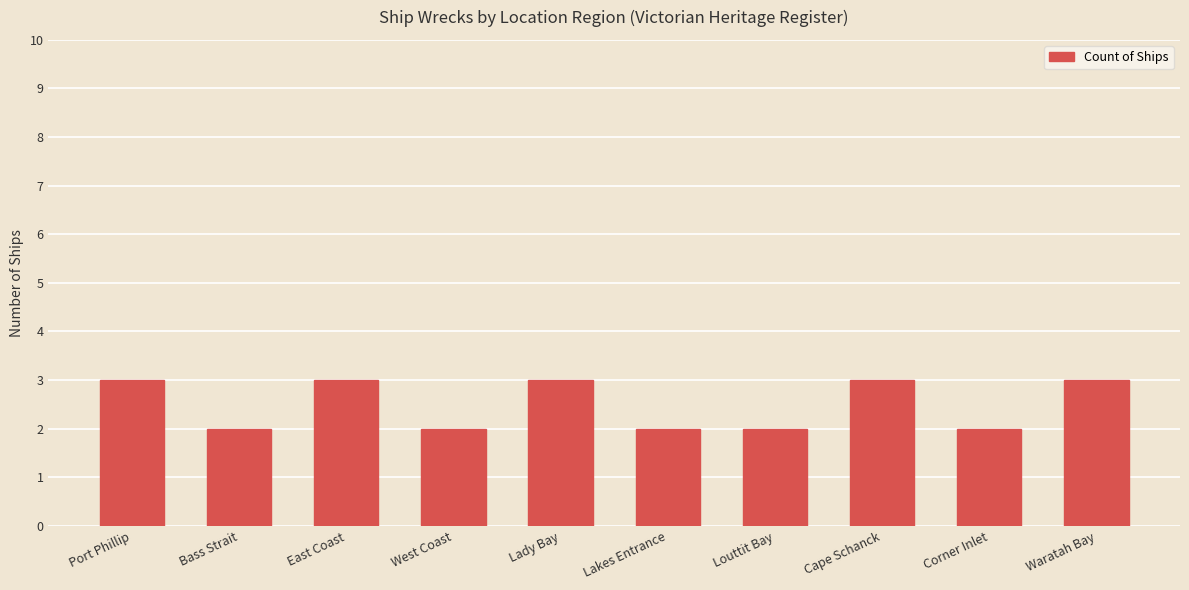

Which has a higher value, Bass Strait or Lady Bay?

Lady Bay